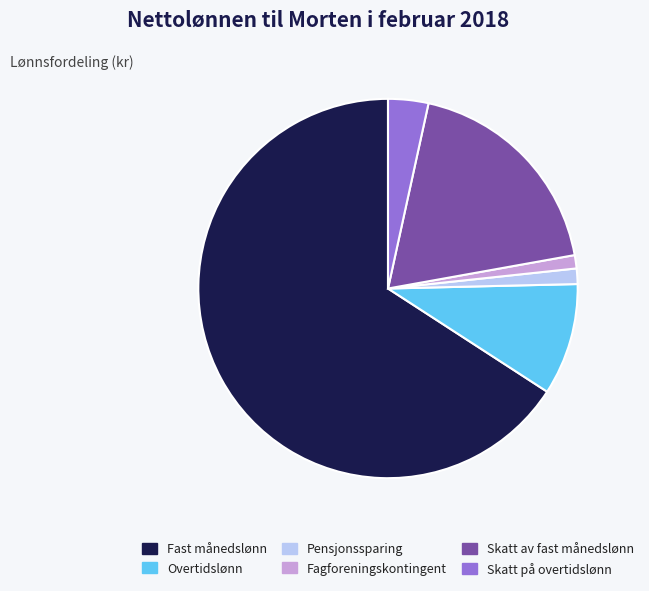

Which category has the biggest portion of the pie?

Fast månedslønn